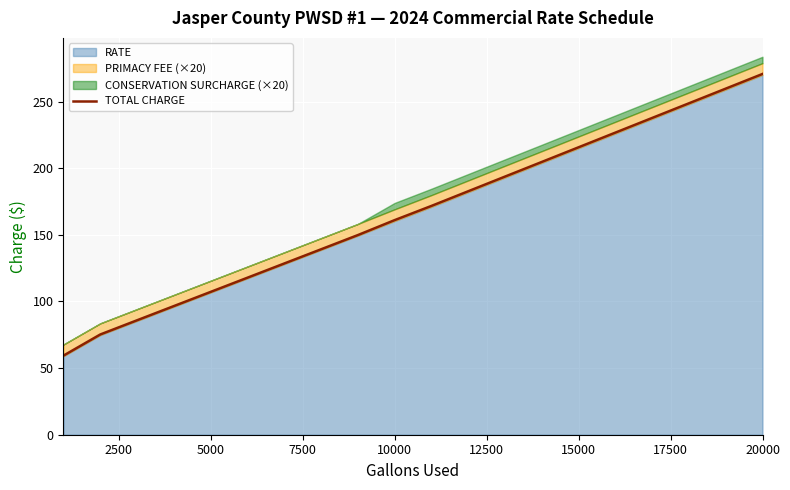

At which label does TOTAL CHARGE reach its peak?

20000